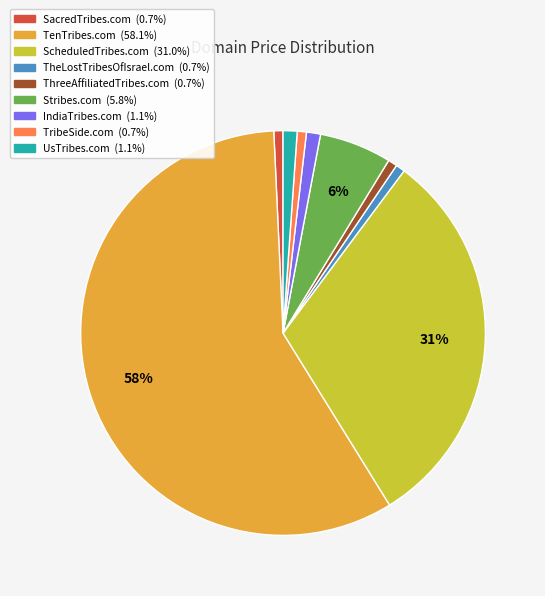

To the nearest percent, what portion does ScheduledTribes.com represent?

31%